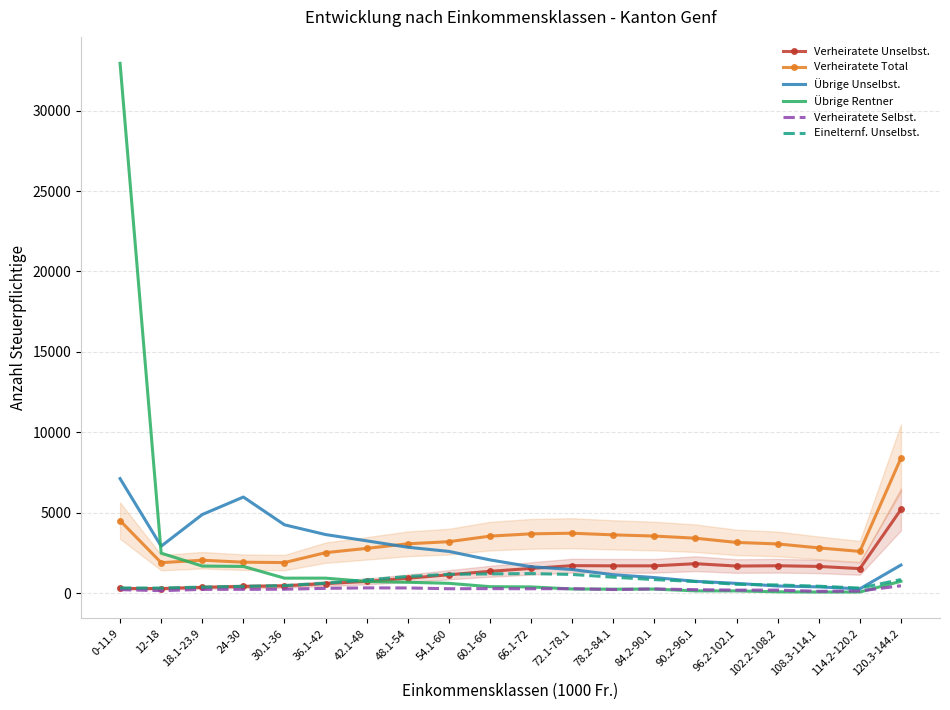

In Verheiratete Unselbst., how many points are higher than both neighbors (excluding endpoints)?

3